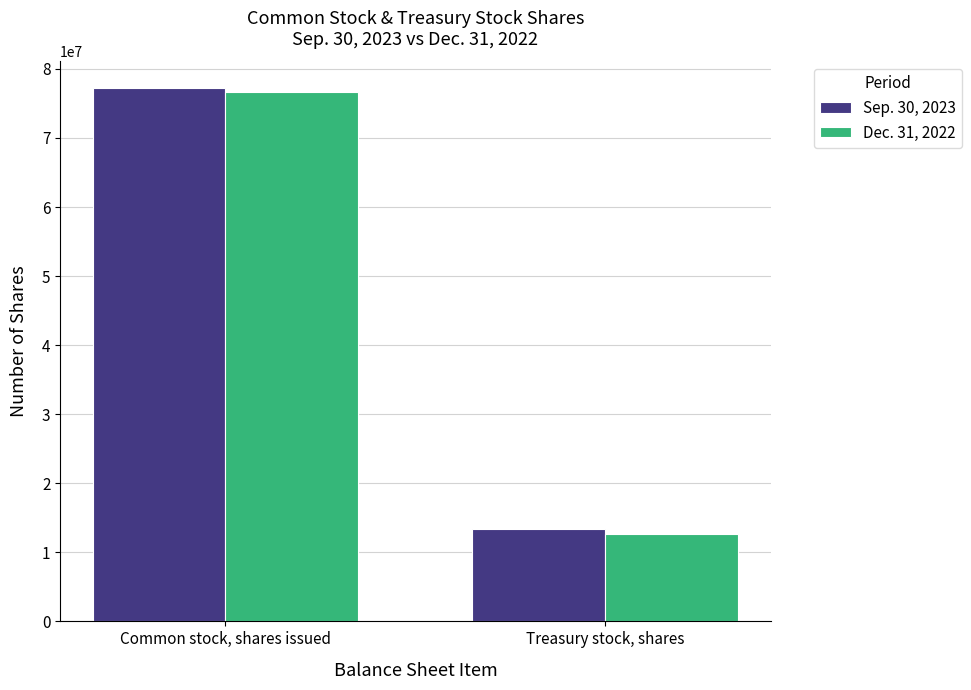

The Sep. 30, 2023 series shows 13328859 at Treasury stock, shares. True or false?

True